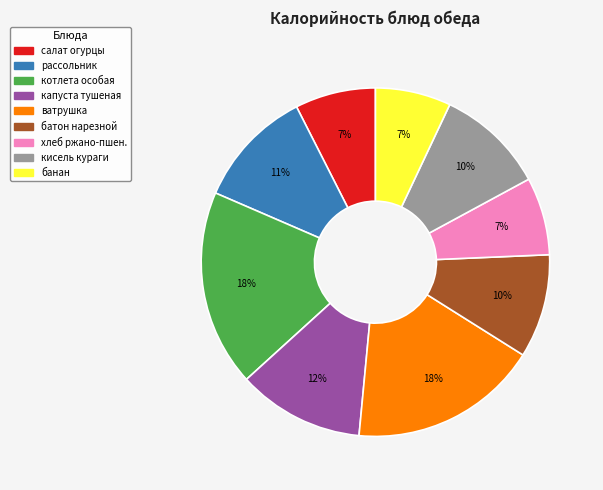

How many segments does this pie chart have?

9